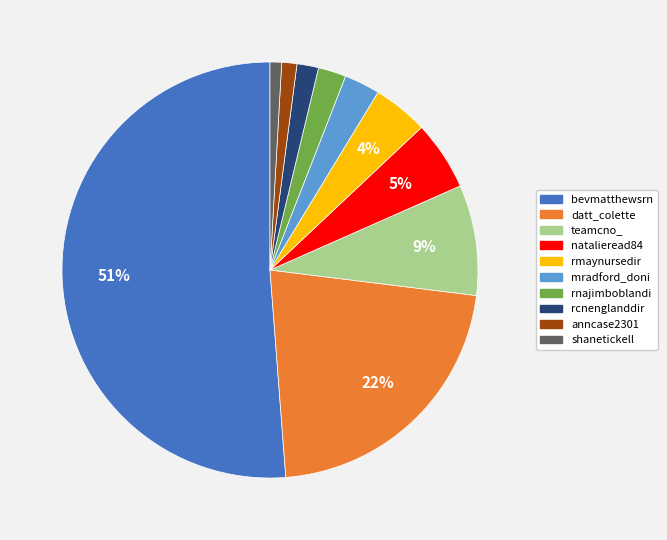

True or false: rnajimboblandi accounts for 17% of the total.

False